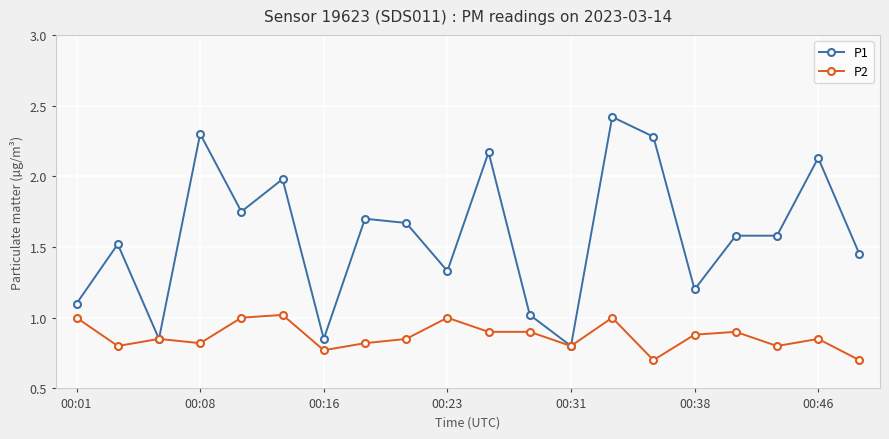

What is the average value of the P2 series?

0.9